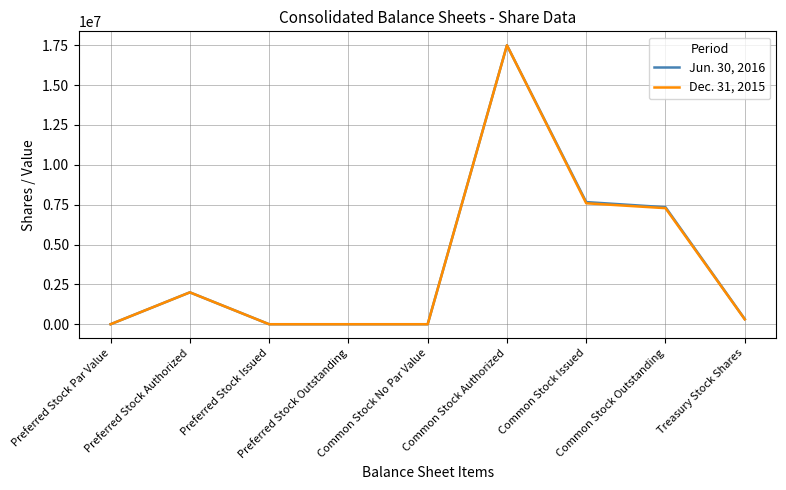

Where is the first local maximum for Jun. 30, 2016?

Preferred Stock Authorized